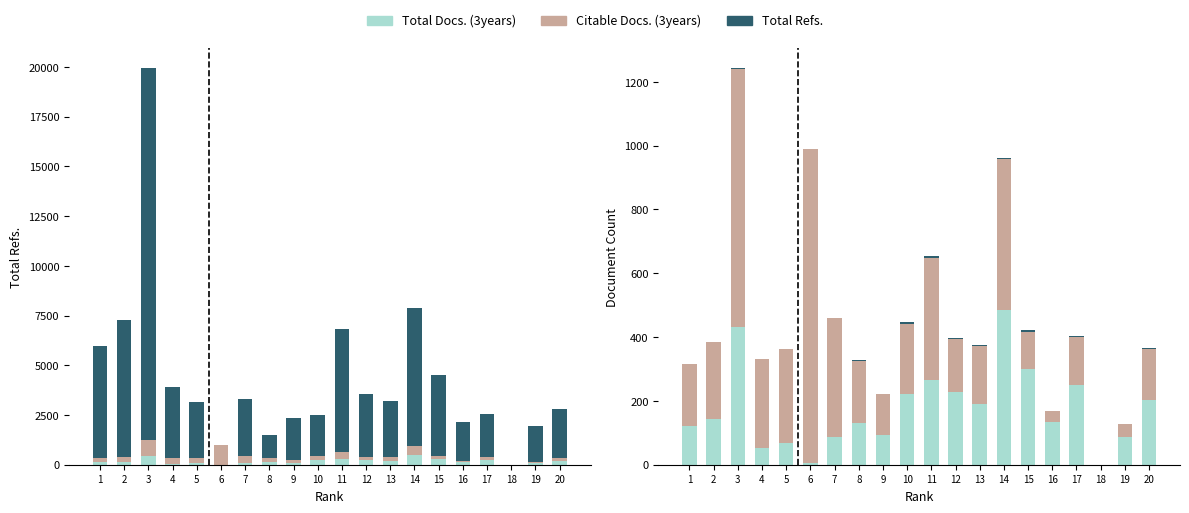

Rank the categories by Additional value from lowest to highest.

6, 18, 4, 5, 7, 9, 19, 1, 2, 8, 16, 13, 10, 12, 20, 3, 11, 14, 15, 17